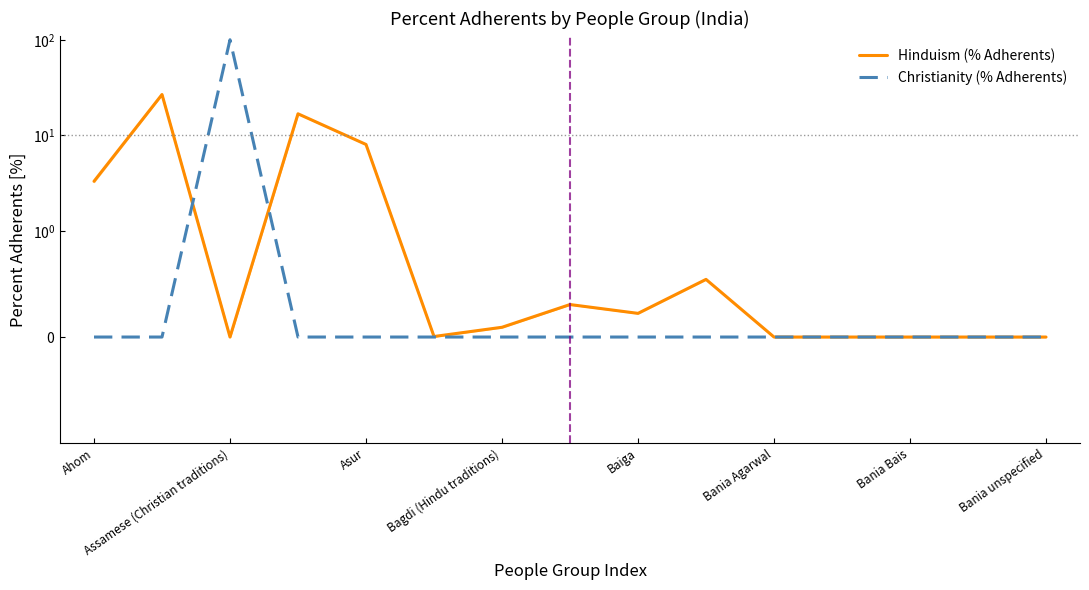

Which series has the largest range (max minus min)?

Christianity (% Adherents)